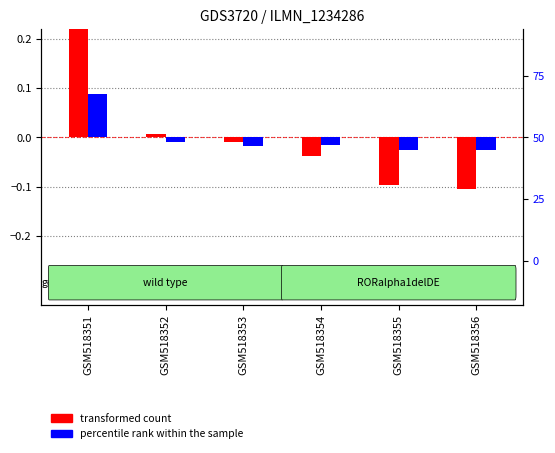

Reading left to right, list all the values displayed in this chart.

transformed count: 0.2	0.0	-0.0	-0.0	-0.1	-0.1
percentile rank within the sample: 0.1	-0.0	-0.0	-0.0	-0.0	-0.0